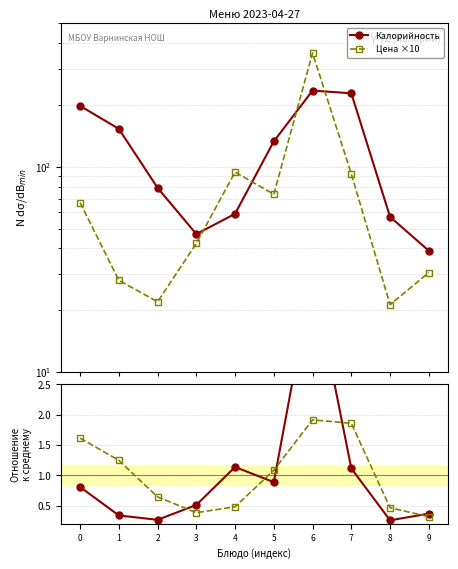

What is the smallest value displayed?

0.3